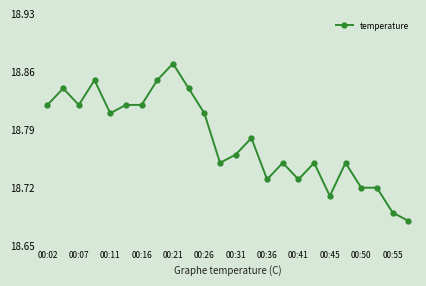

What is the sum of all values?

450.7